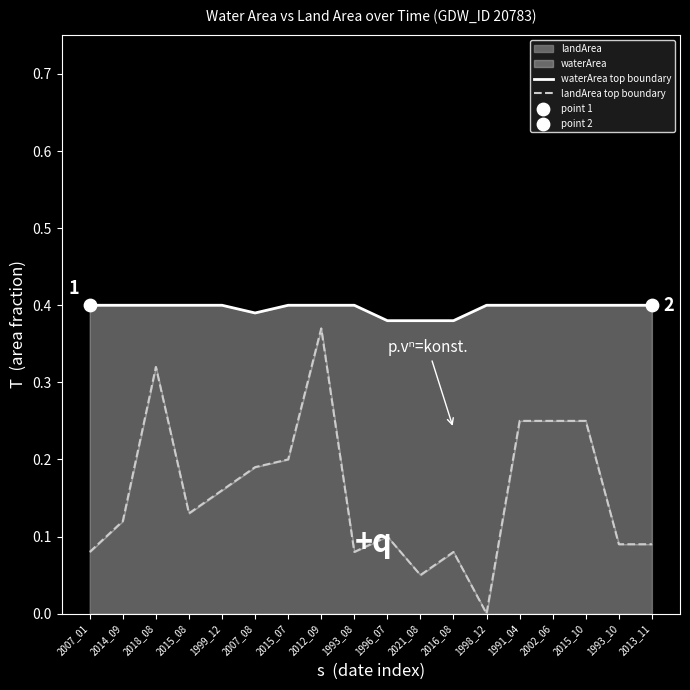

Is the value of waterArea top boundary at 2014_09 greater than the value of landArea top boundary at 2014_09?

Yes